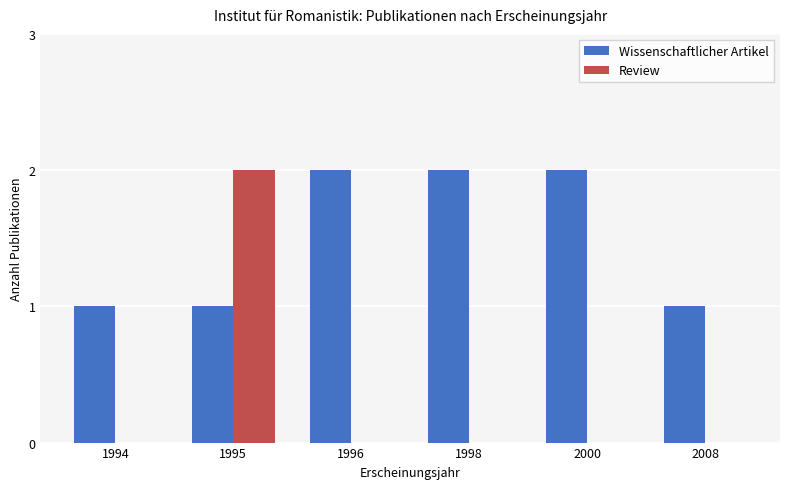

What is the total value across all series at 1994?

1